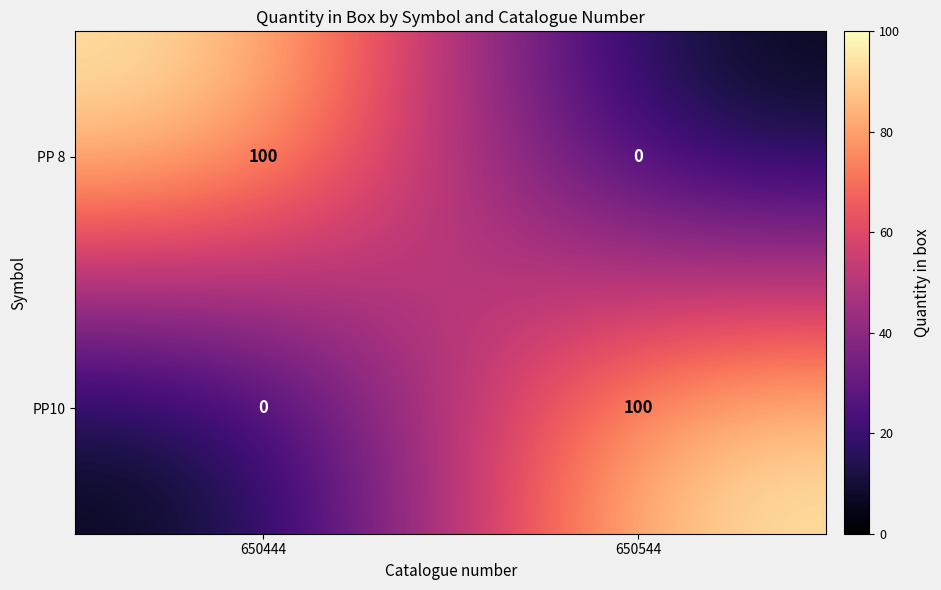

The PP10 series shows 100 at 650544. True or false?

True